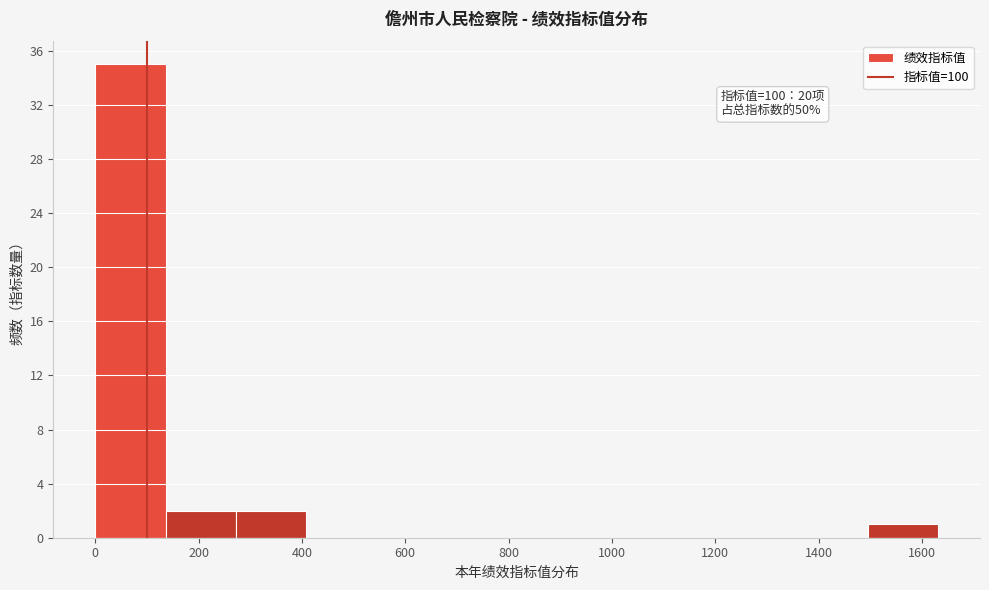

Which range on the x-axis has the tallest bar?

0 to 140